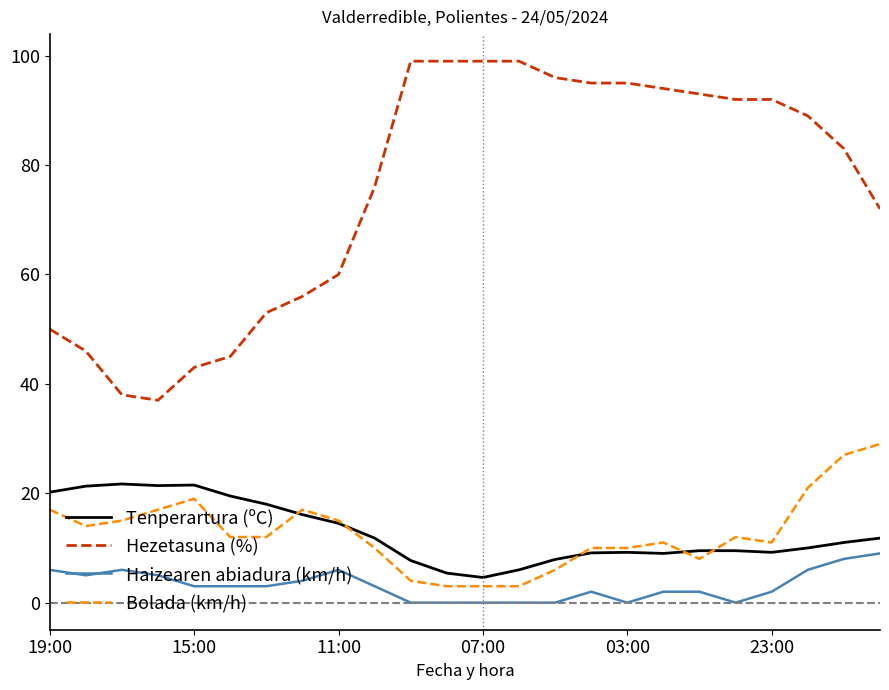

How many lines are shown in the chart?

4